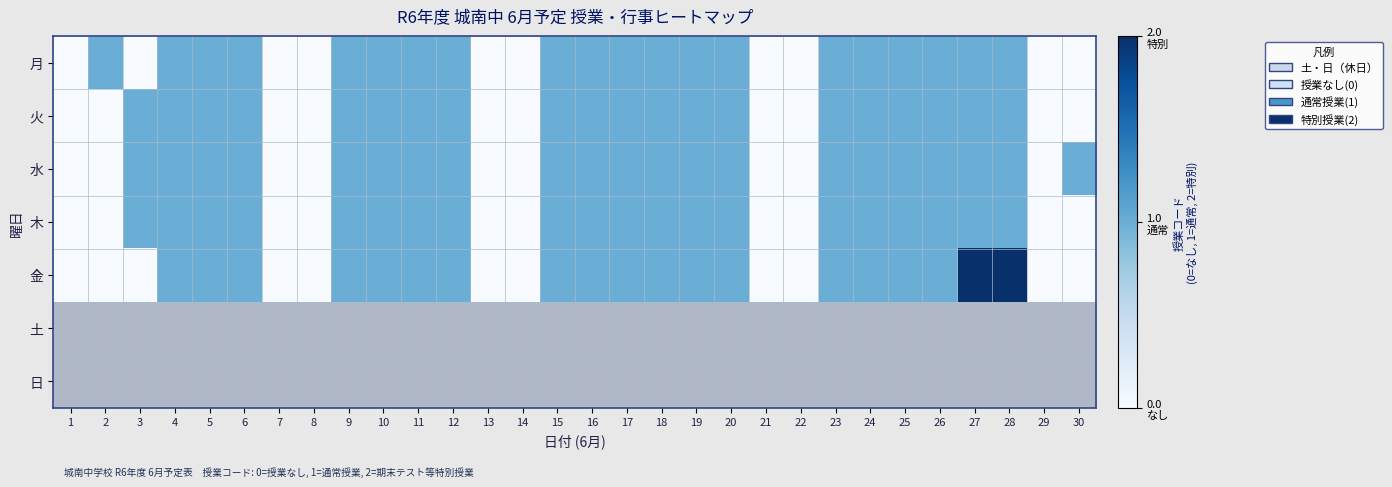

Which series has the largest total across all categories?

水